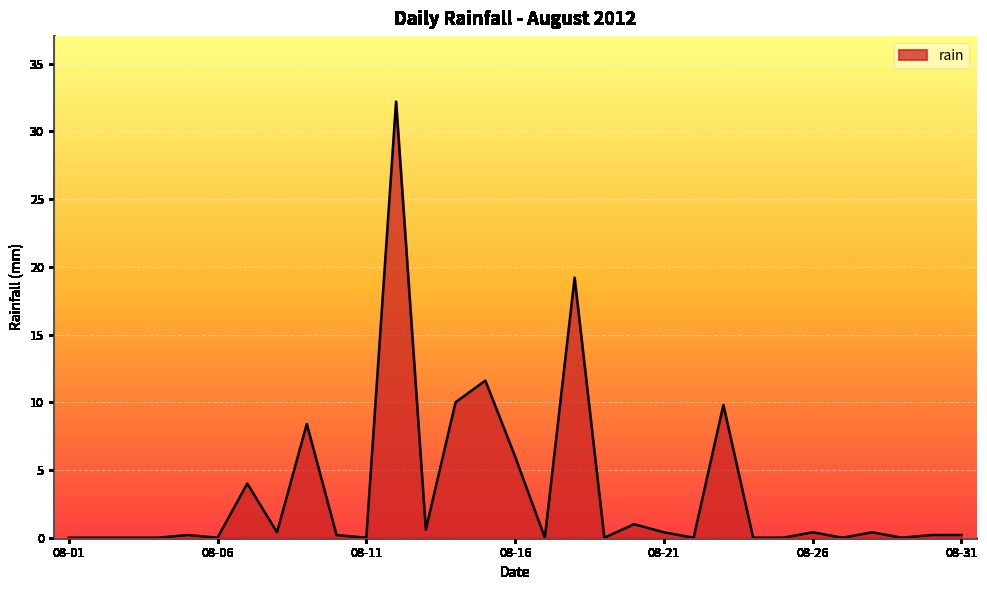

True or false: there are more than 2 points higher than both neighbors.

True